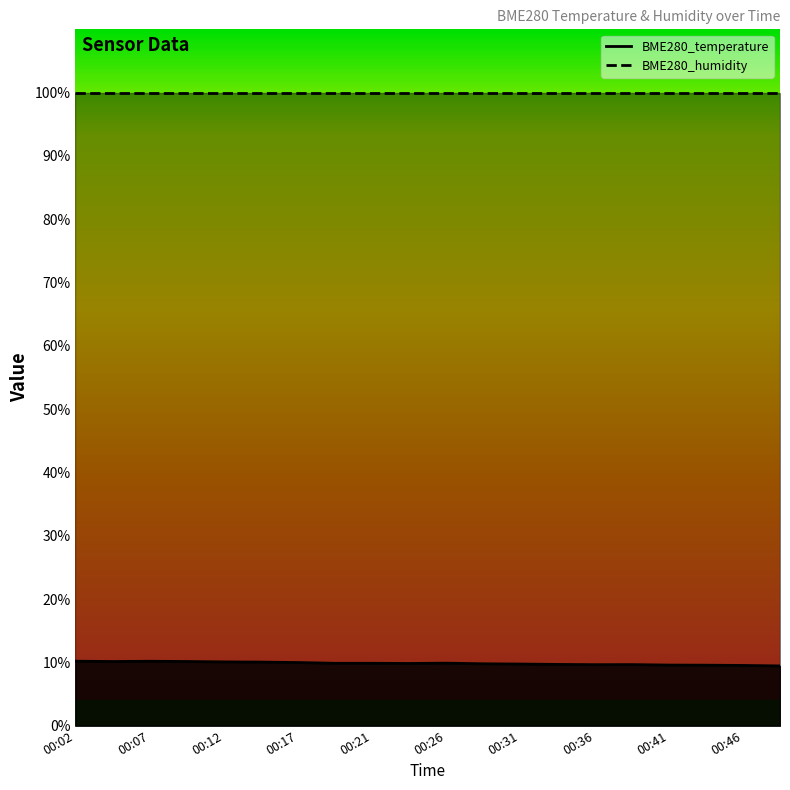

What is the difference between the values at 00:17 and 00:48?

0.5